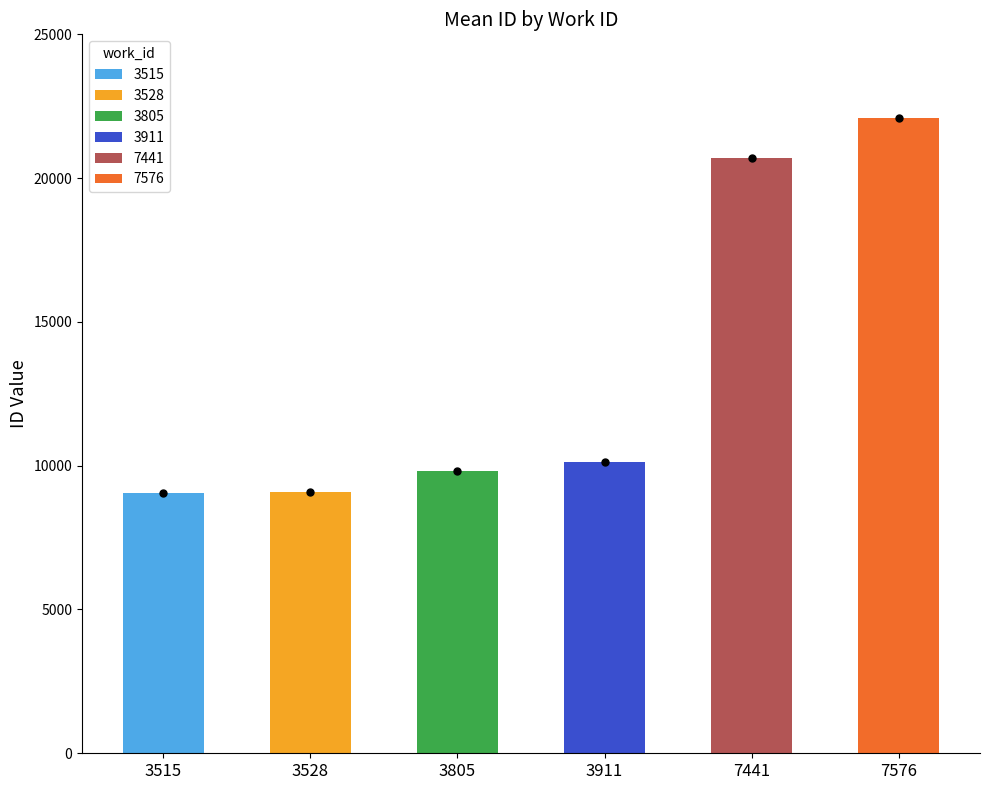

What is the change in value from 3528 to 7441?

+11617.0